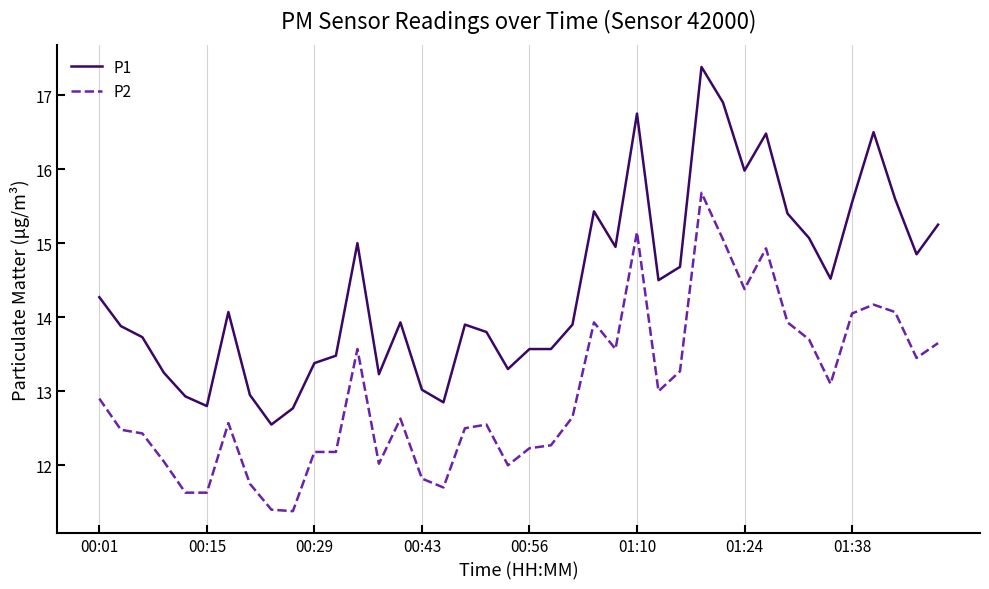

Which series has the largest total across all categories?

P1